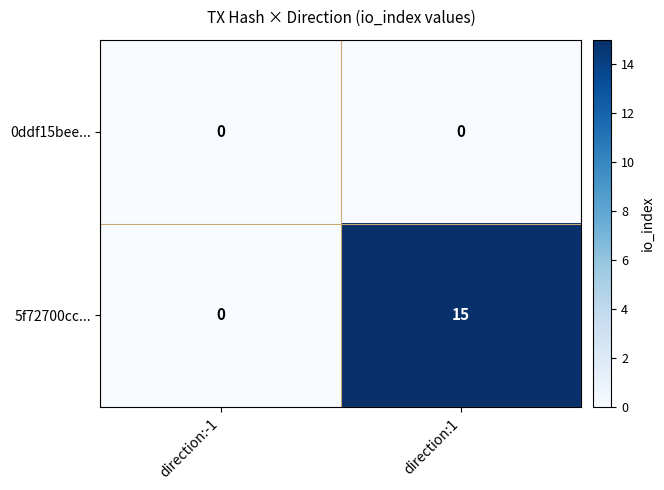

What is the greatest value displayed?

15